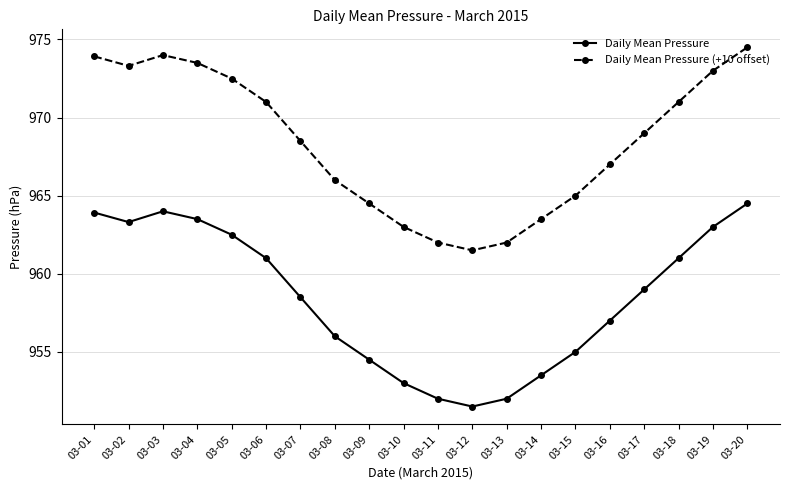

What is the total value across all series at 03-03?

1938.0